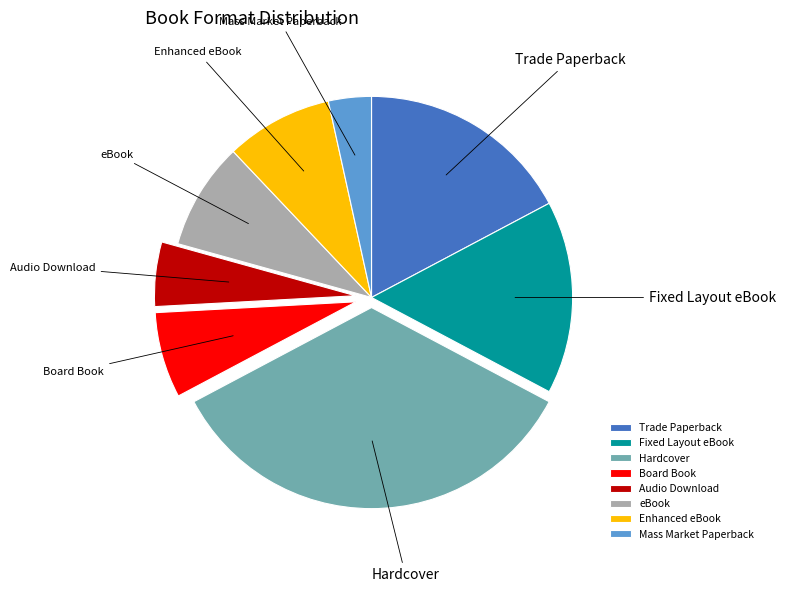

How many segments does this pie chart have?

8